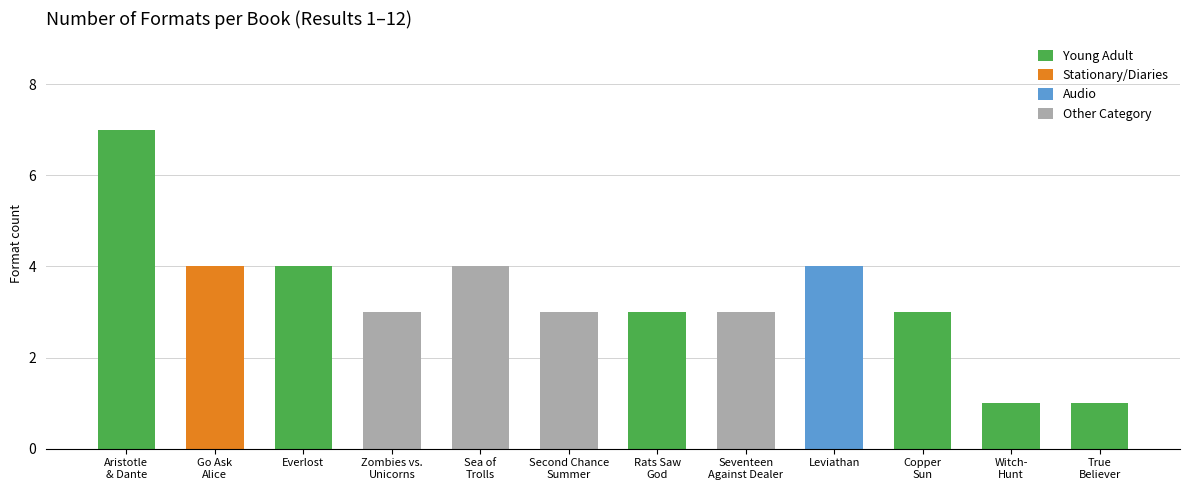

What is the total value across all series at Everlost?

4